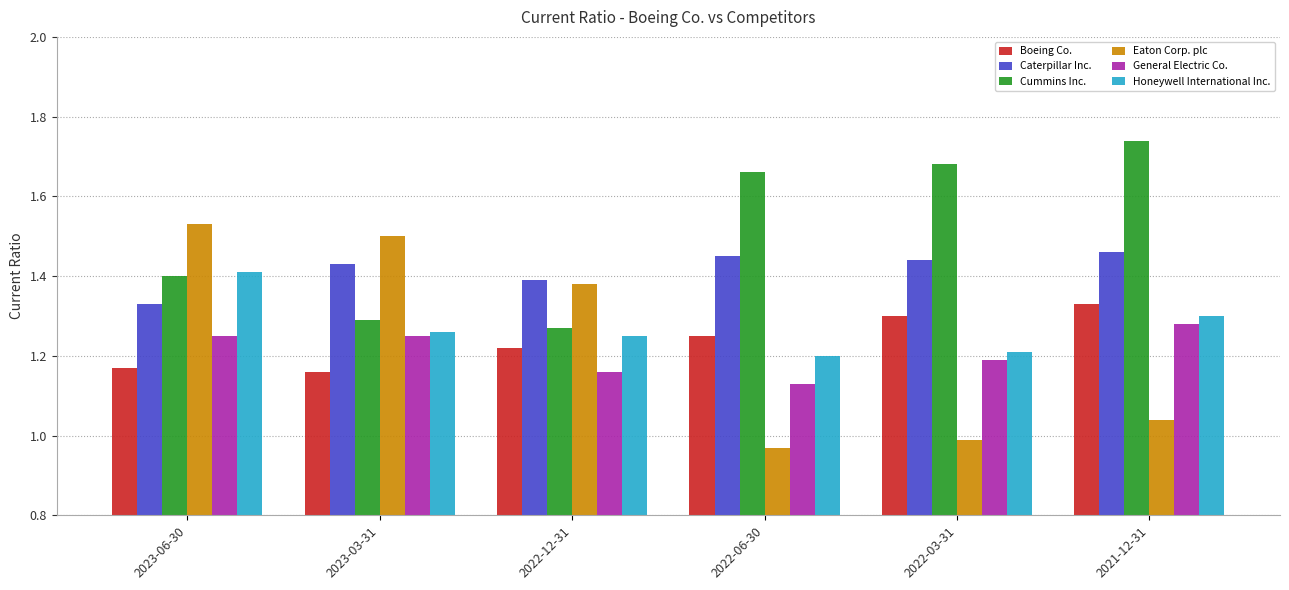

What is the sum of all Cummins Inc. values?

9.0